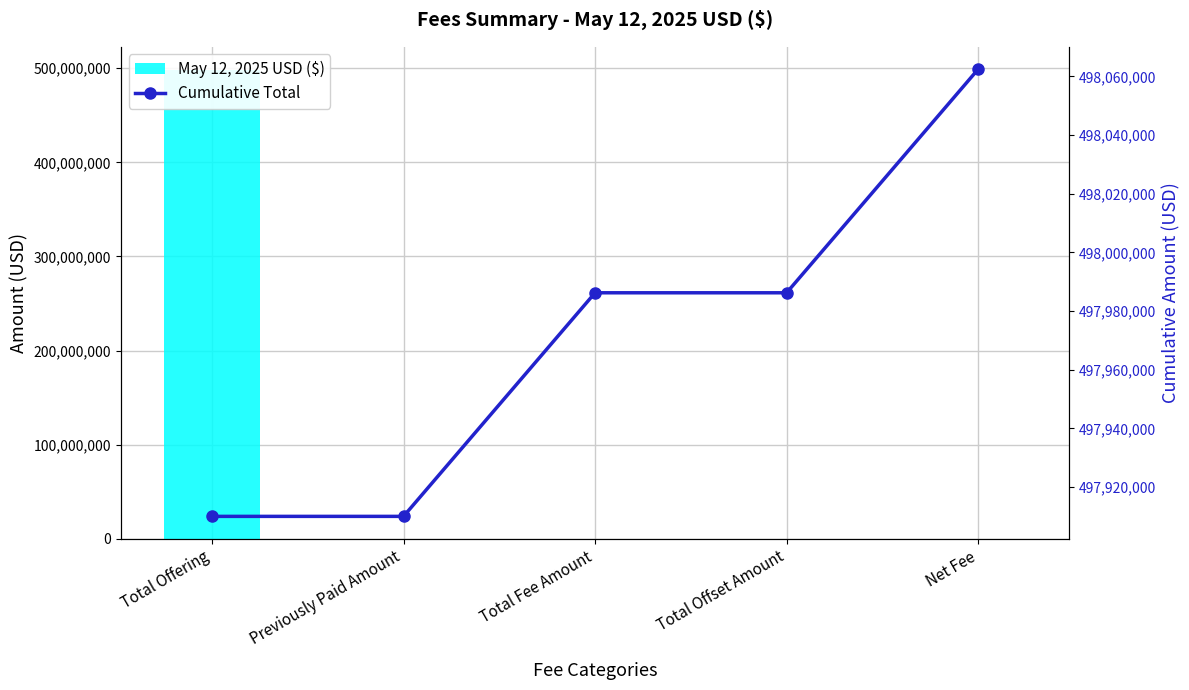

Read the Cumulative Total value at Previously Paid Amount.

497910000.0